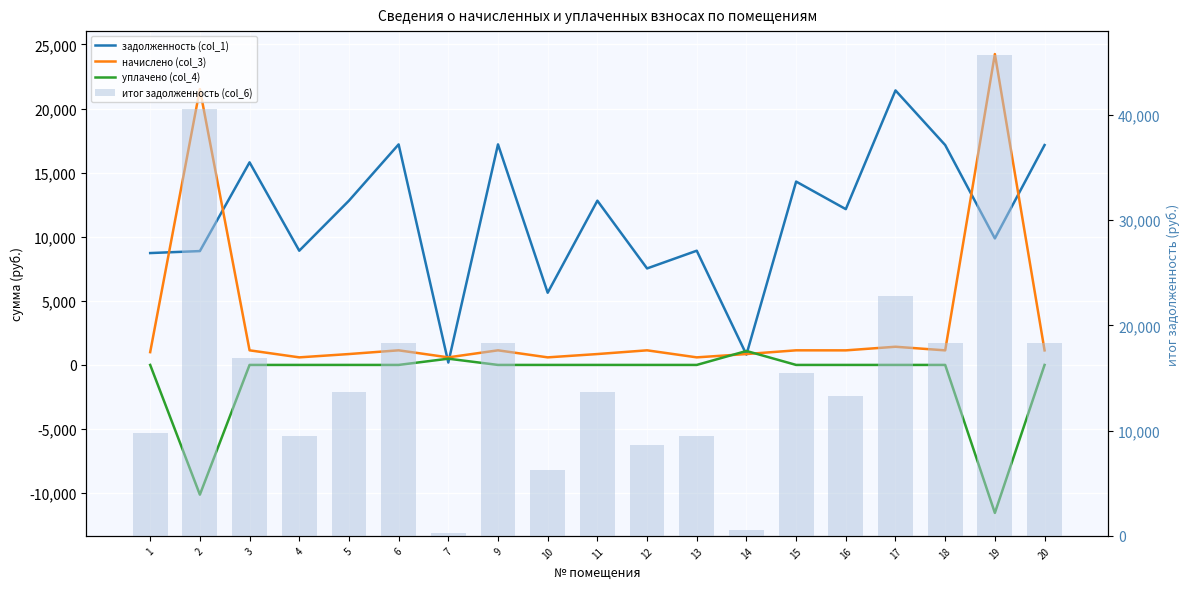

At 13, list the series in order from largest to smallest.

итог задолженность (col_6), задолженность (col_1), начислено (col_3), уплачено (col_4)